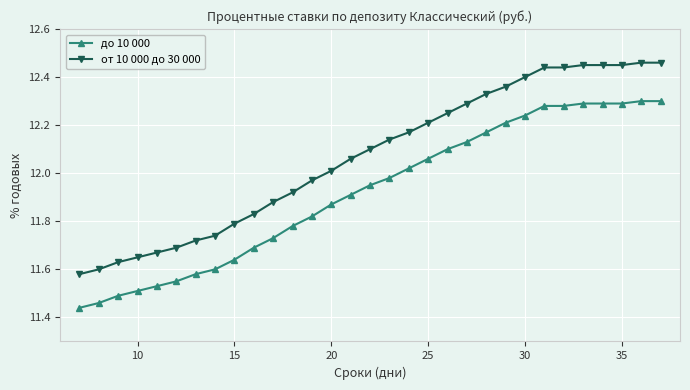

True or false: от 10 000 до 30 000 and до 10 000 cross at least once.

False